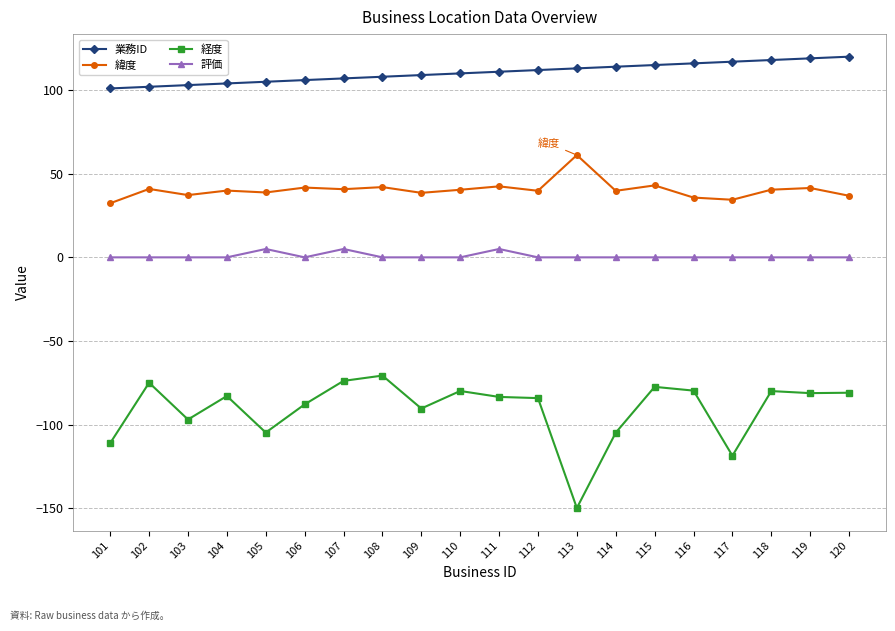

At how many categories does at least one series exceed 27?

20